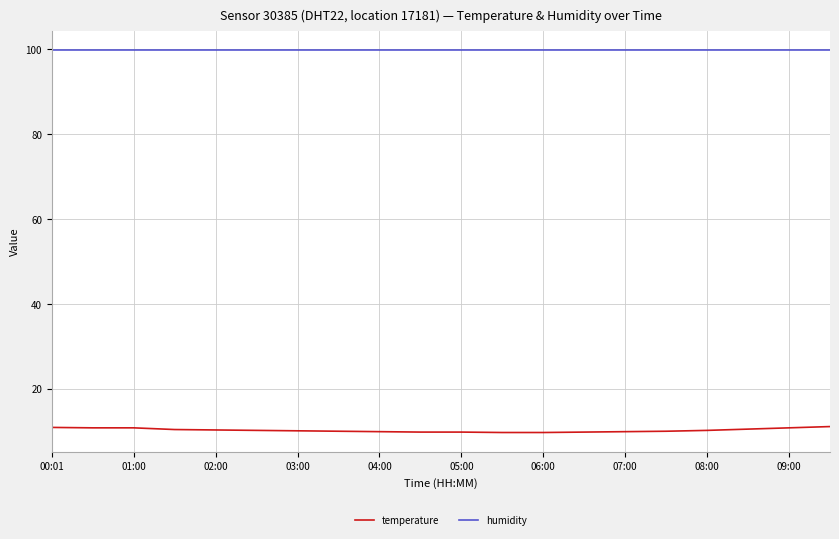

What is the minimum value shown in the chart?

9.7